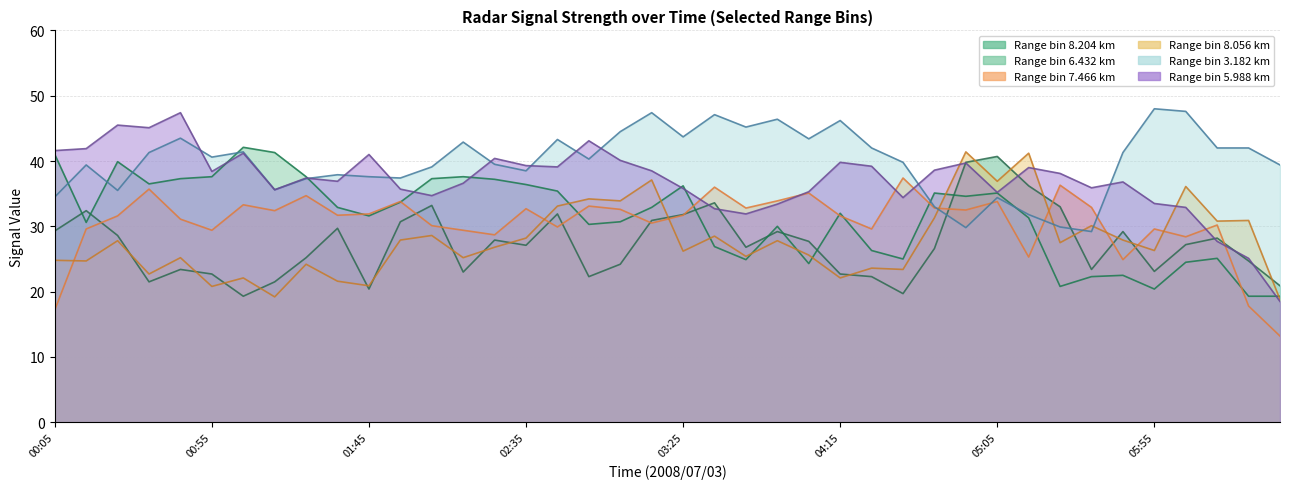

Where is 3.182 nearest to the value 38?

2008/07/03 01:35